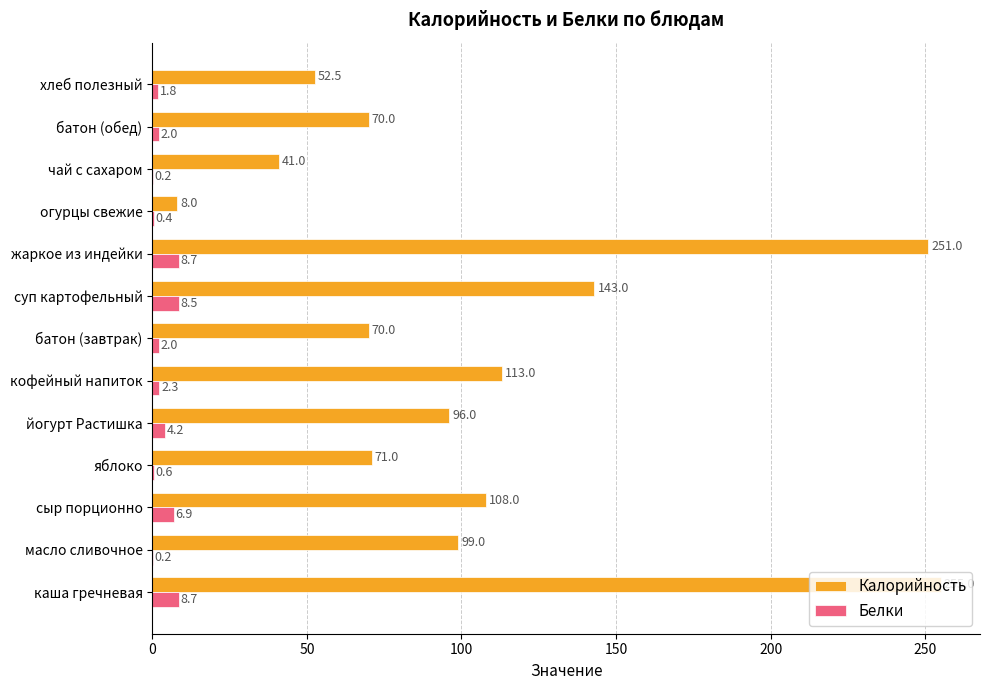

What is the total value across all series at хлеб полезный?

54.3